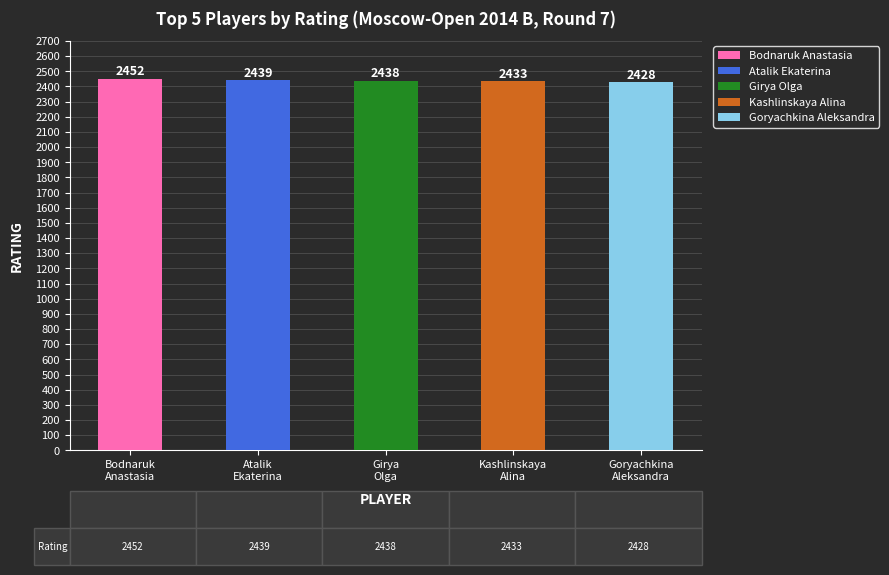

What is the smallest value displayed?

2428